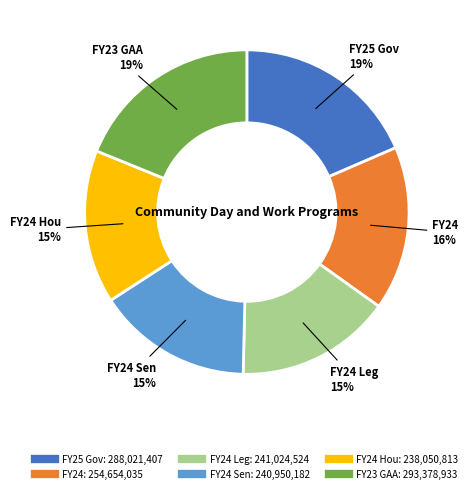

To the nearest percent, what is the average slice percentage?

17%